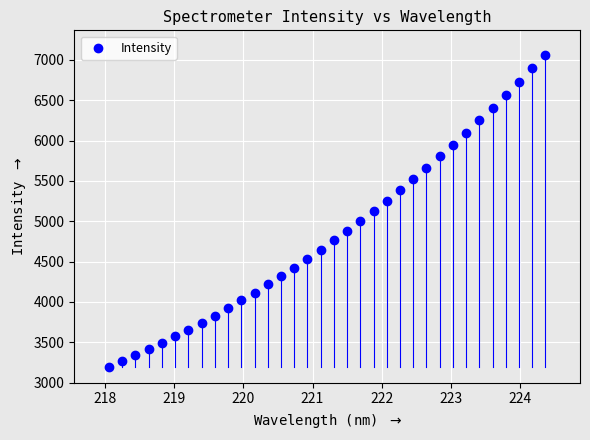

What is the range of X values (max minus min)?

6.3